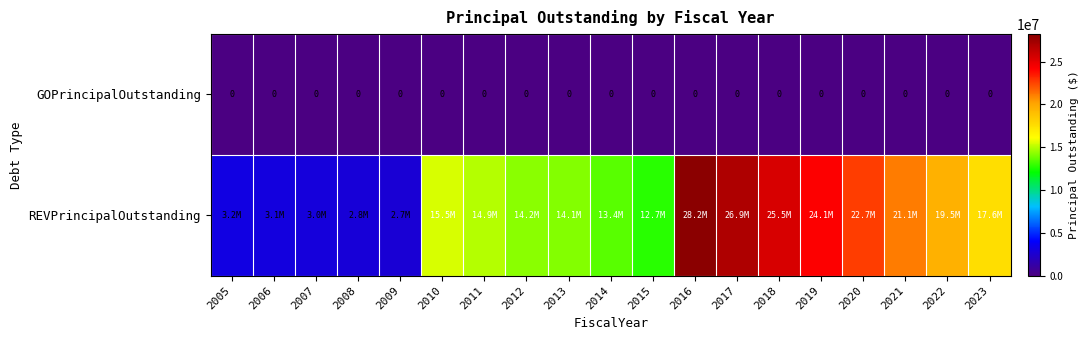

The GOPrincipalOutstanding series shows 0 at 2006. True or false?

True